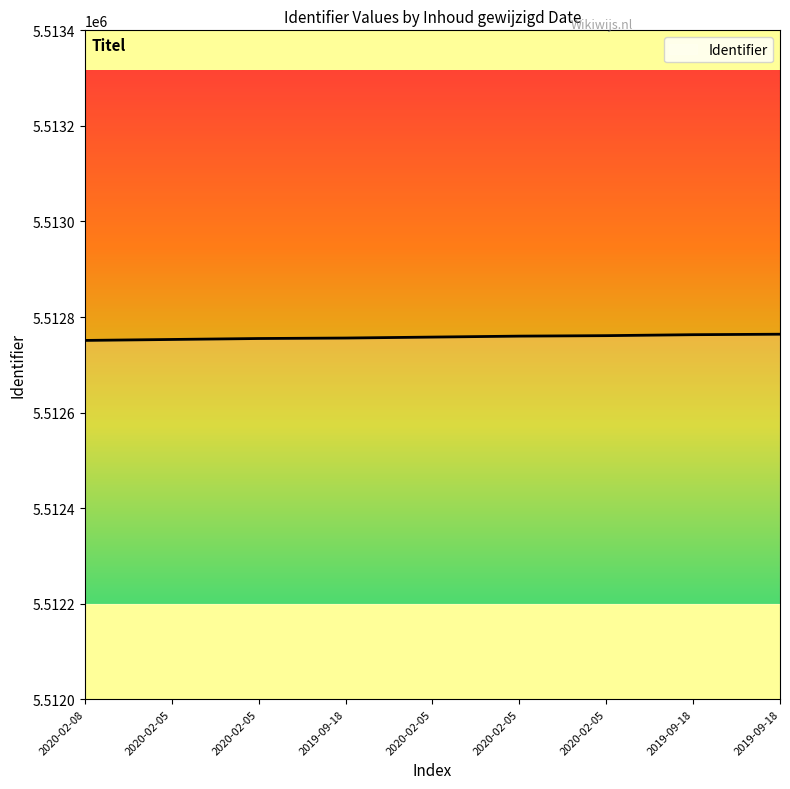

True or false: the data has more than 1 interior local peaks.

False